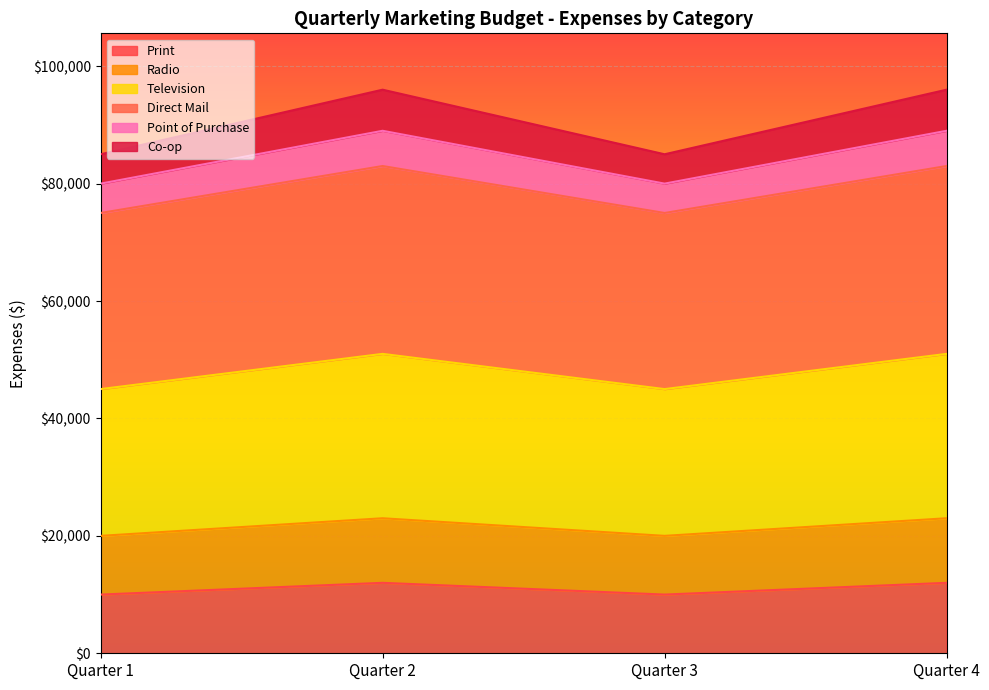

Which series has the widest spread of values?

Co-op